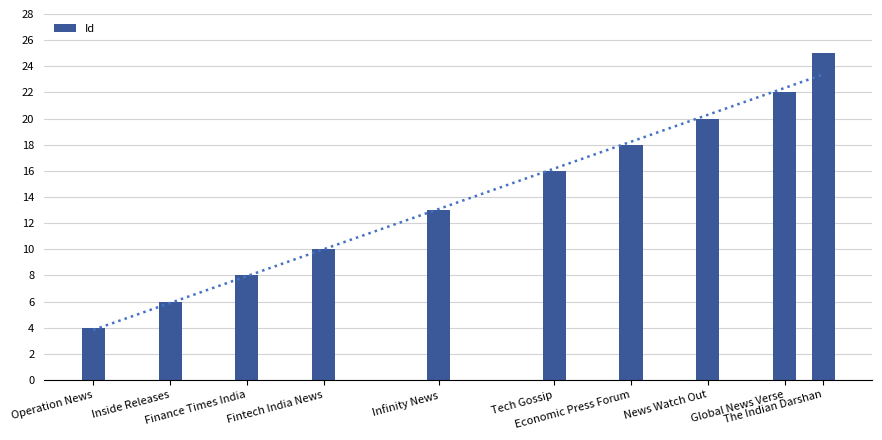

What is the label of the 7th bar from the left?

Economic Press Forum